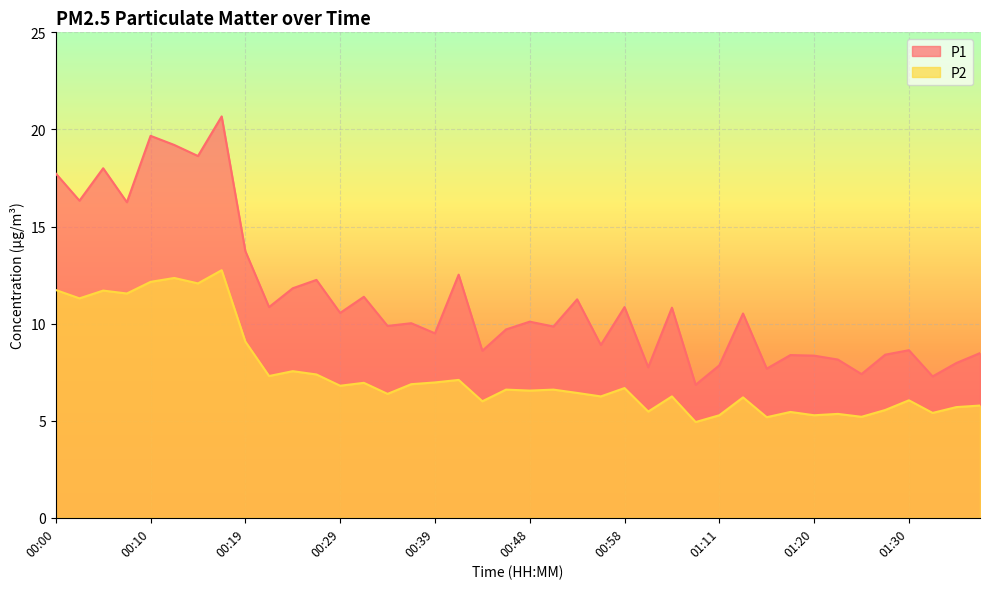

What value does the P2 series have at 01:23?

5.3